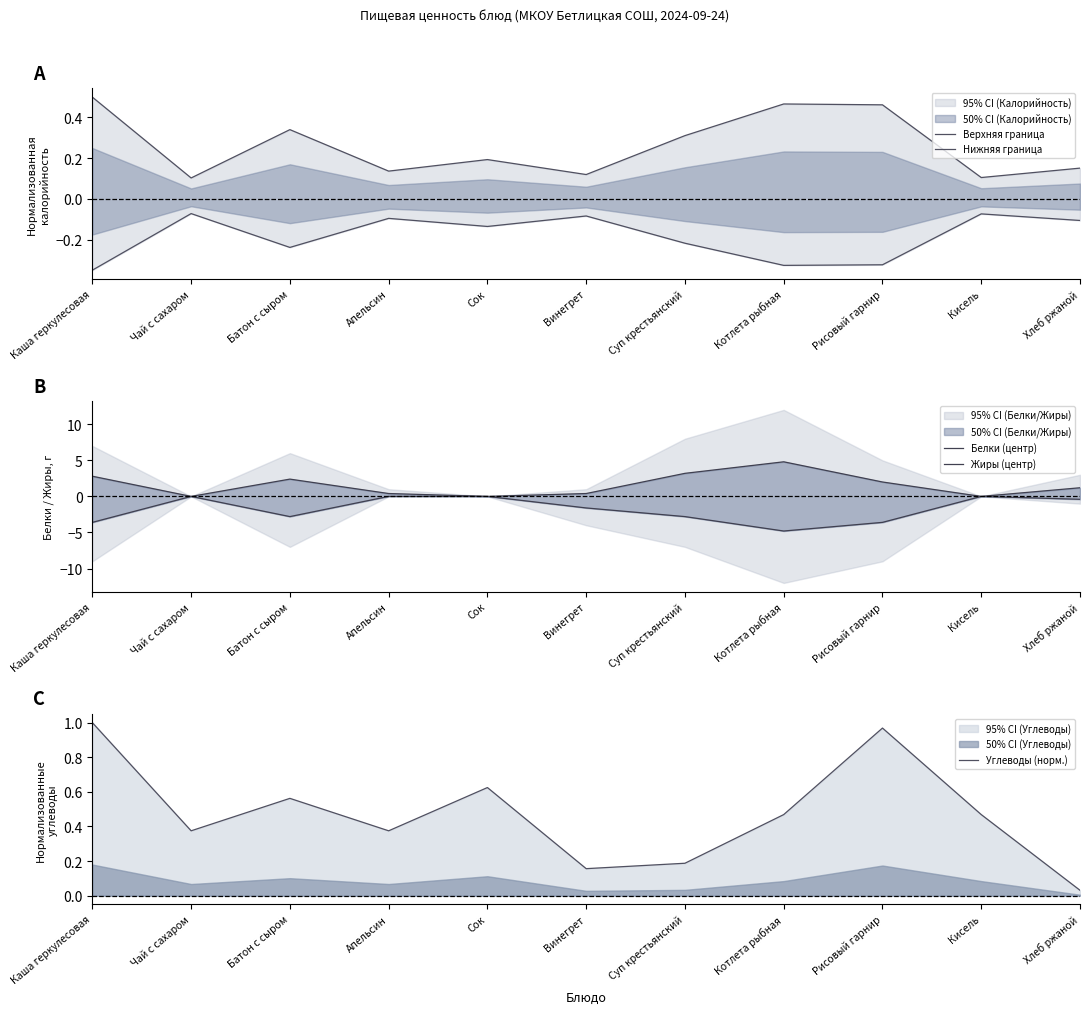

What position from the left is Апельсин?

4